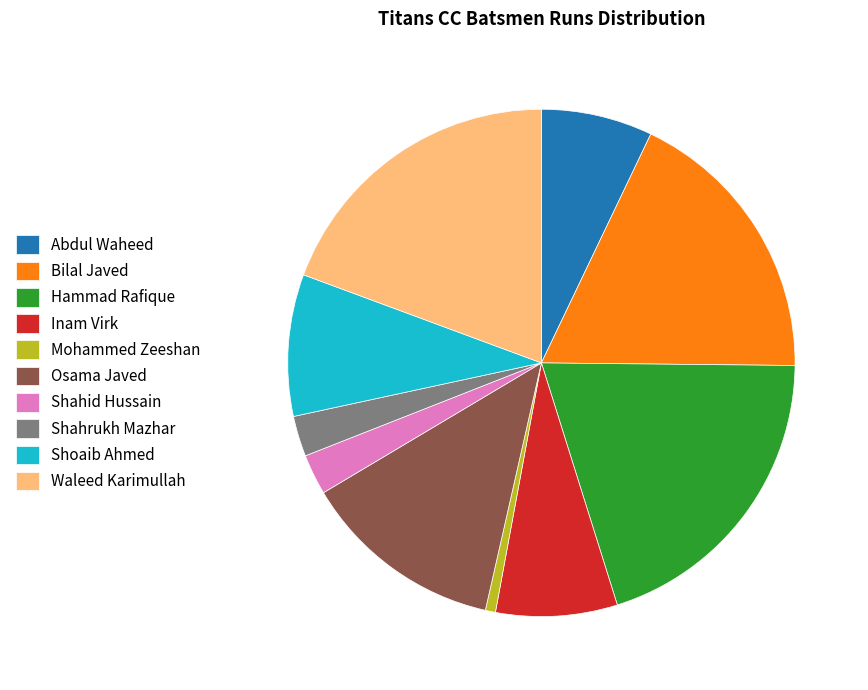

Approximately how many times larger is the value at Inam Virk compared to Shoaib Ahmed?

0.9